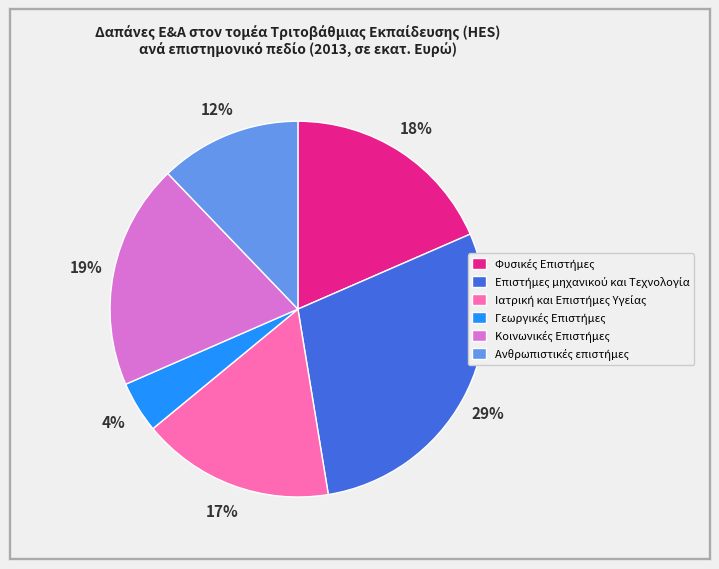

To the nearest percent, what is the difference between the largest and smallest slice percentages?

25%